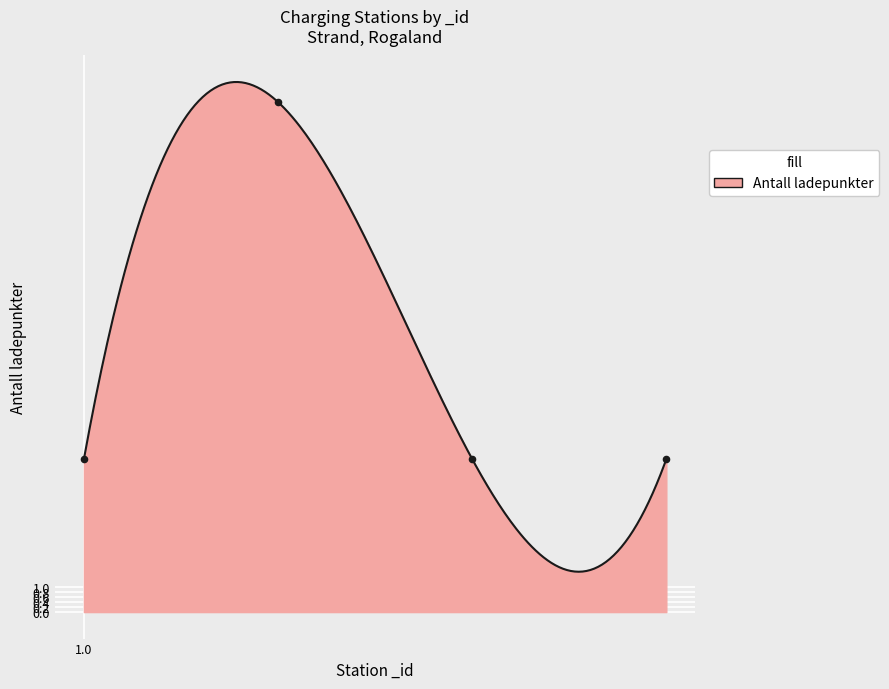

Which has a higher value, 2 or 4?

2